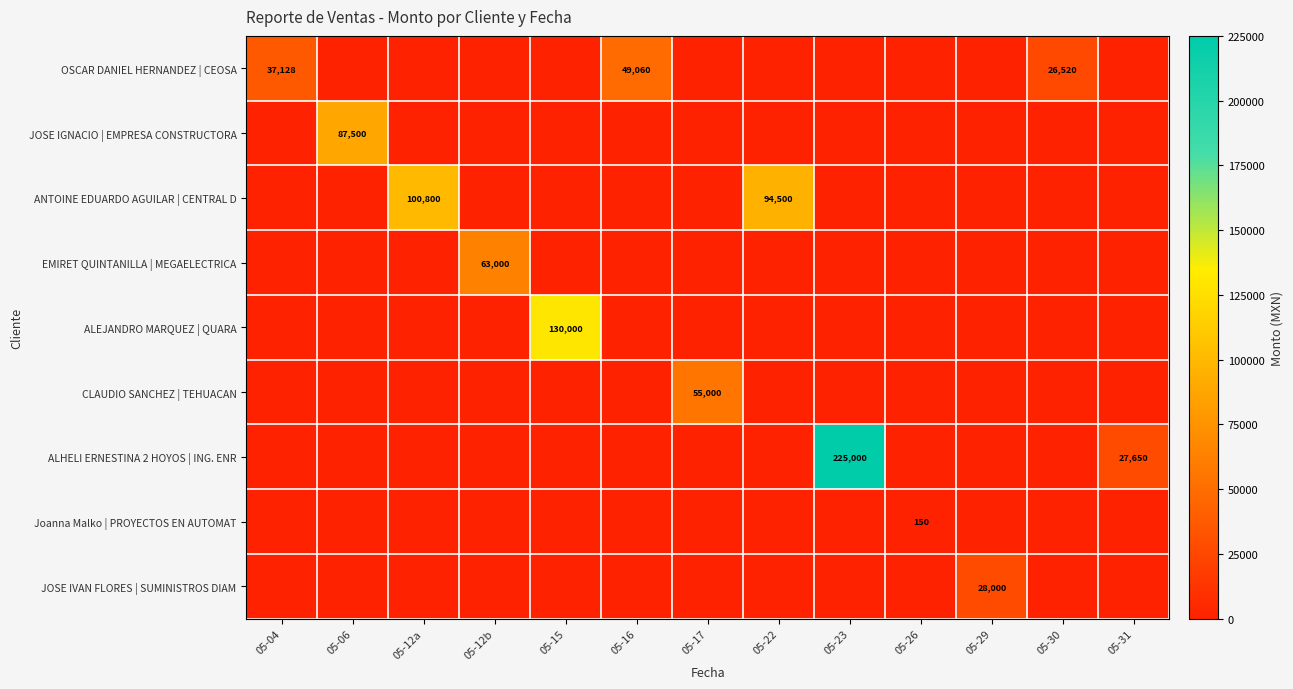

True or false: ANTOINE EDUARDO AGUILAR | CENTRAL D has a value of 136046 at 05-22.

False